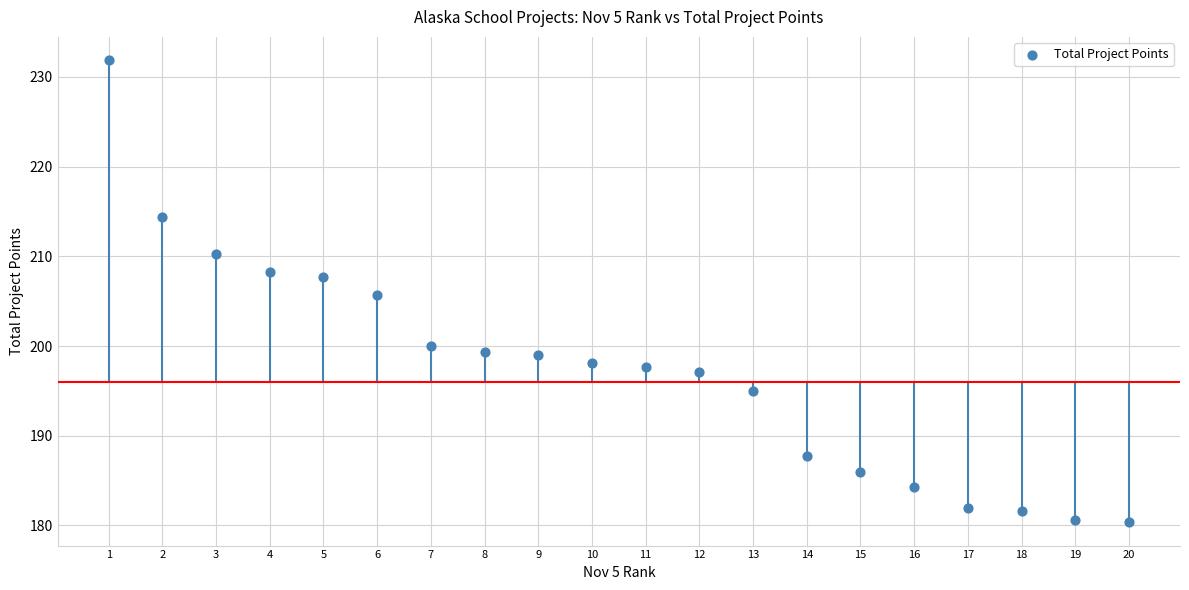

What is the range of X values (max minus min)?

19.0